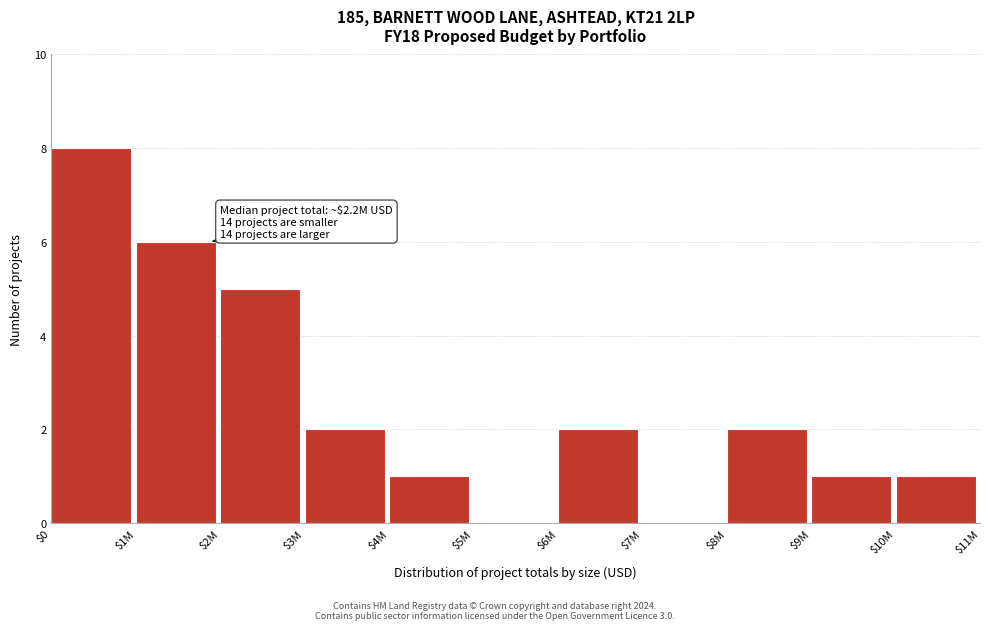

At which label is the value closest to 4?

$2M